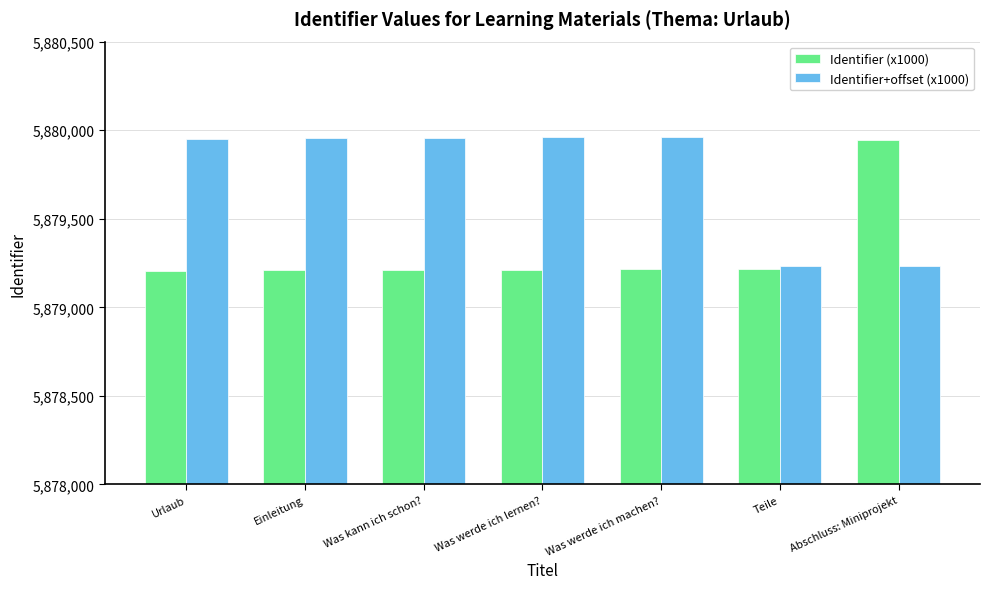

What is the difference between the maximum and minimum values in the Identifier (x1000) series?

737